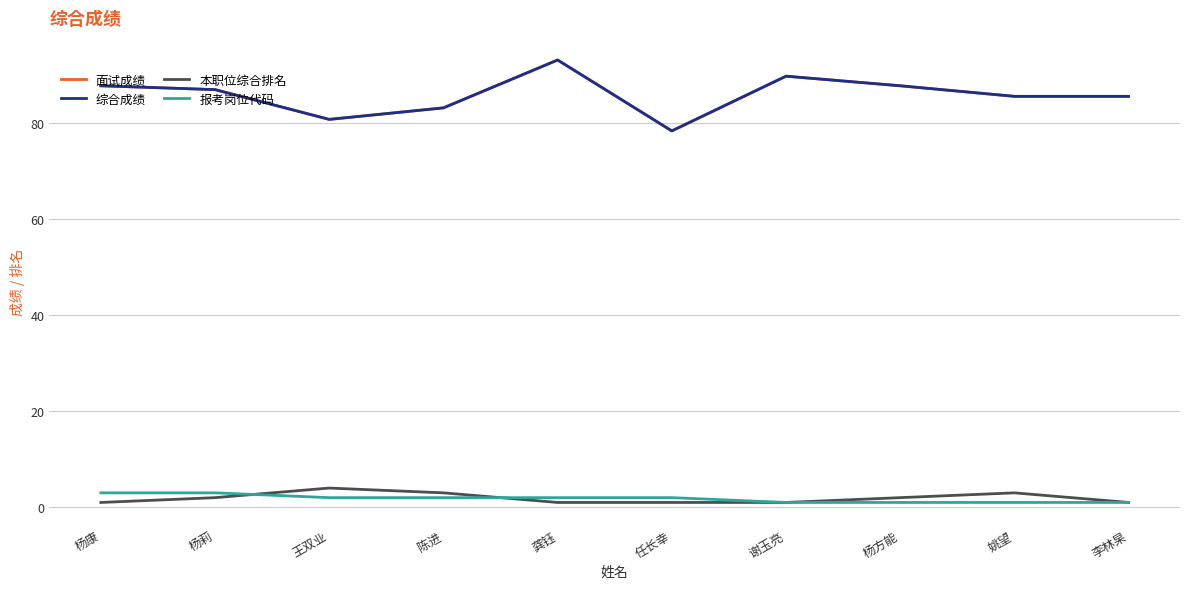

What is the value of the 面试成绩 point at the 5th from the left?

93.2